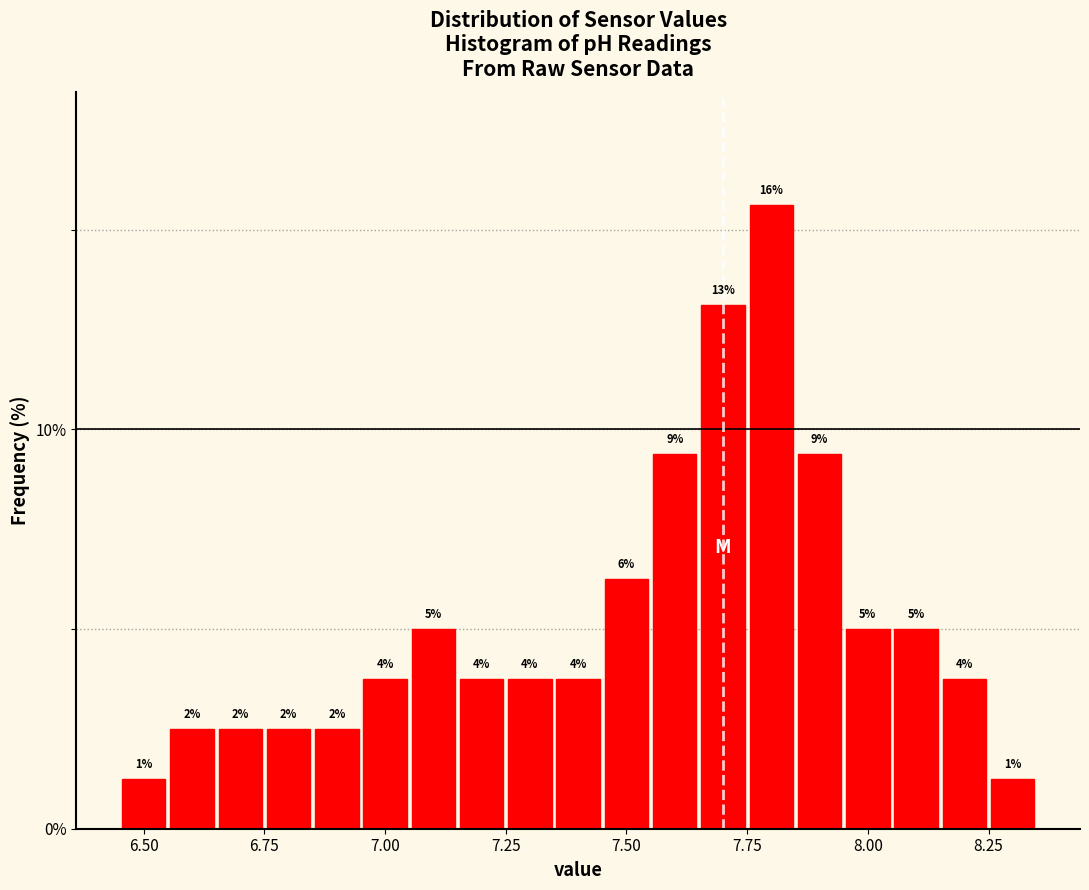

Around what value on the x-axis is the tallest bar? Give the approximate position of its centre, as read against the axis.

7.80